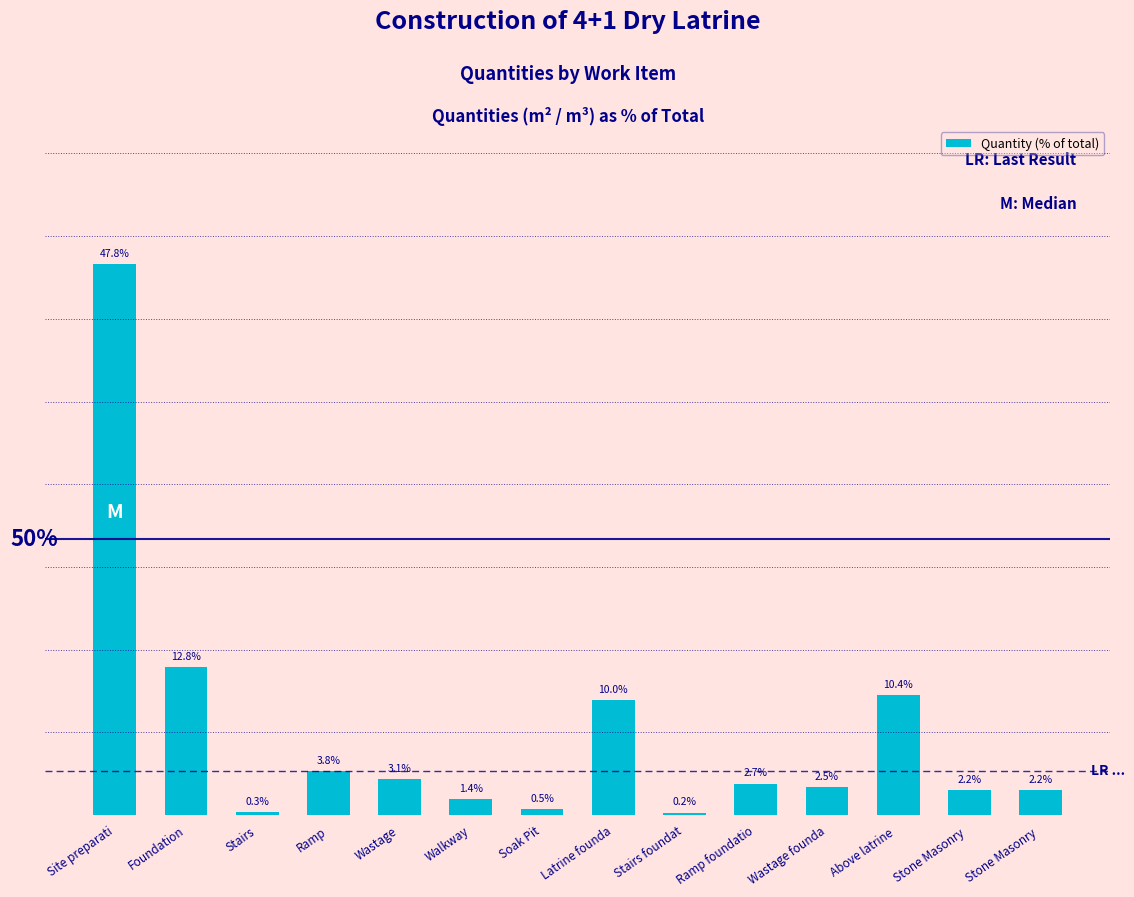

What is the label of the 8th bar from the left?

Latrine founda